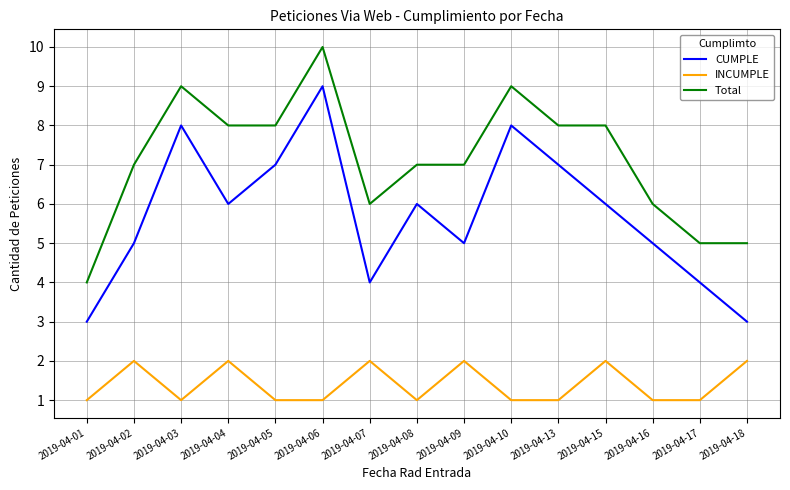

What is the minimum value shown in the chart?

1